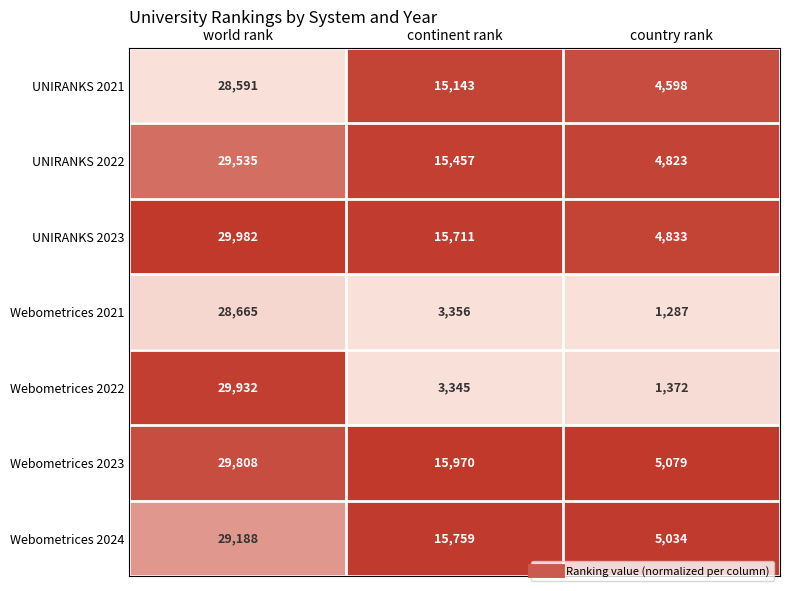

Reading right to left, what are all the values shown in this chart?

UNIRANKS 2021: country rank=4598	continent rank=15143	world rank=28591
UNIRANKS 2022: country rank=4823	continent rank=15457	world rank=29535
UNIRANKS 2023: country rank=4833	continent rank=15711	world rank=29982
Webometrices 2021: country rank=1287	continent rank=3356	world rank=28665
Webometrices 2022: country rank=1372	continent rank=3345	world rank=29932
Webometrices 2023: country rank=5079	continent rank=15970	world rank=29808
Webometrices 2024: country rank=5034	continent rank=15759	world rank=29188